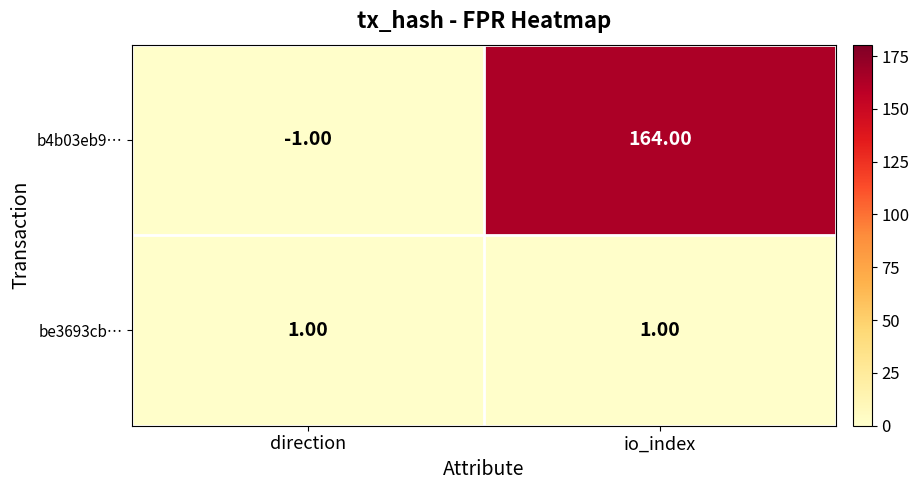

What is the sum of the b4b03eb9… values at io_index and direction?

163